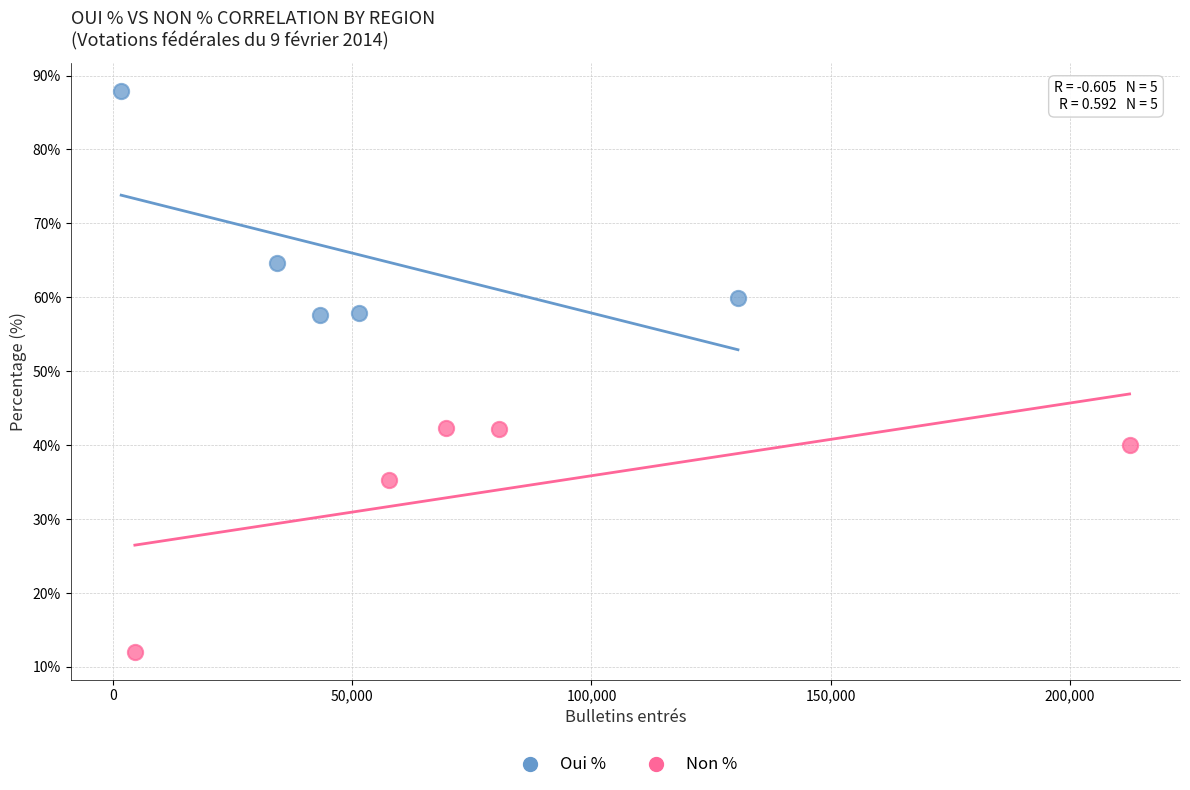

Which series reaches the minimum Y coordinate?

Non %